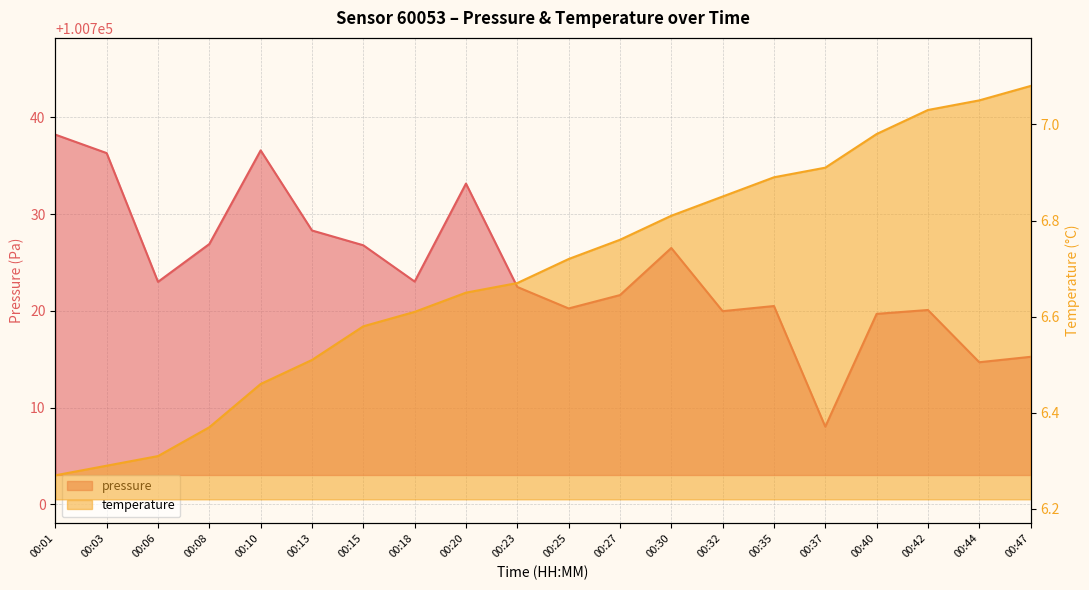

What is the difference between the maximum and minimum values in the temperature series?

0.8